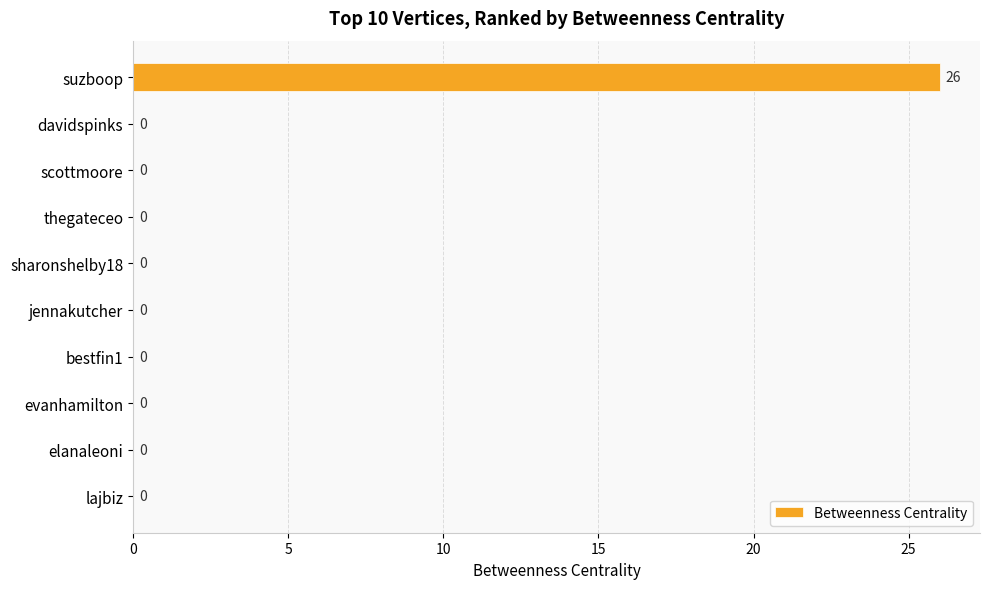

True or false: the data shows 0 at lajbiz.

True